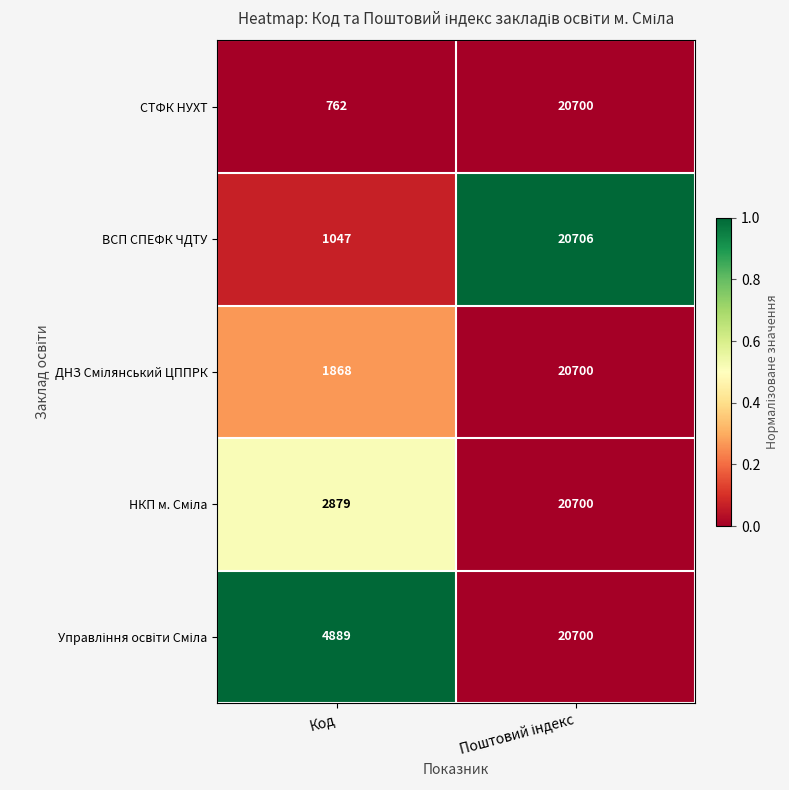

The value of ВСП СПЕФК ЧДТУ at Код is 1047. True or false?

True